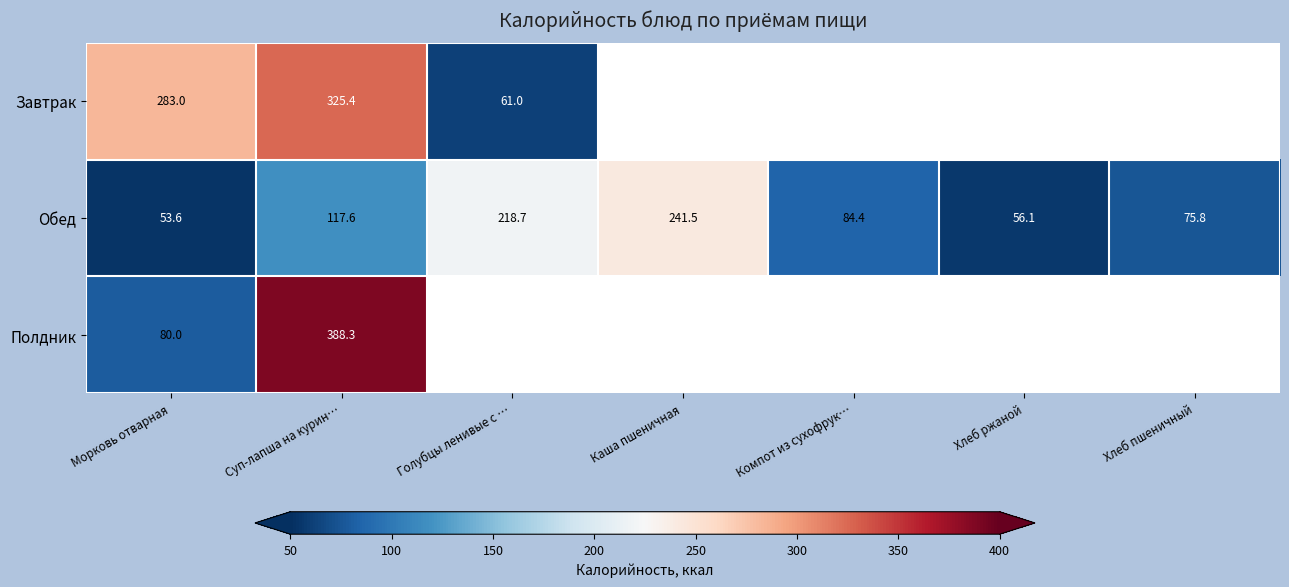

Rank the series at Суп-лапша на курин… from highest to lowest value.

Полдник, Завтрак, Обед